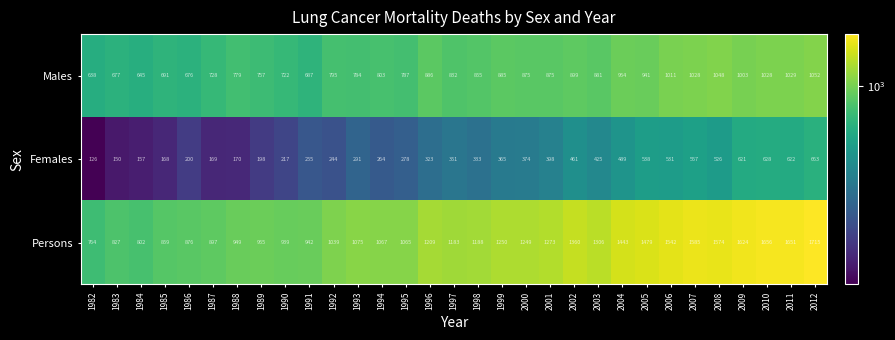

What is the minimum value shown in the chart?

126